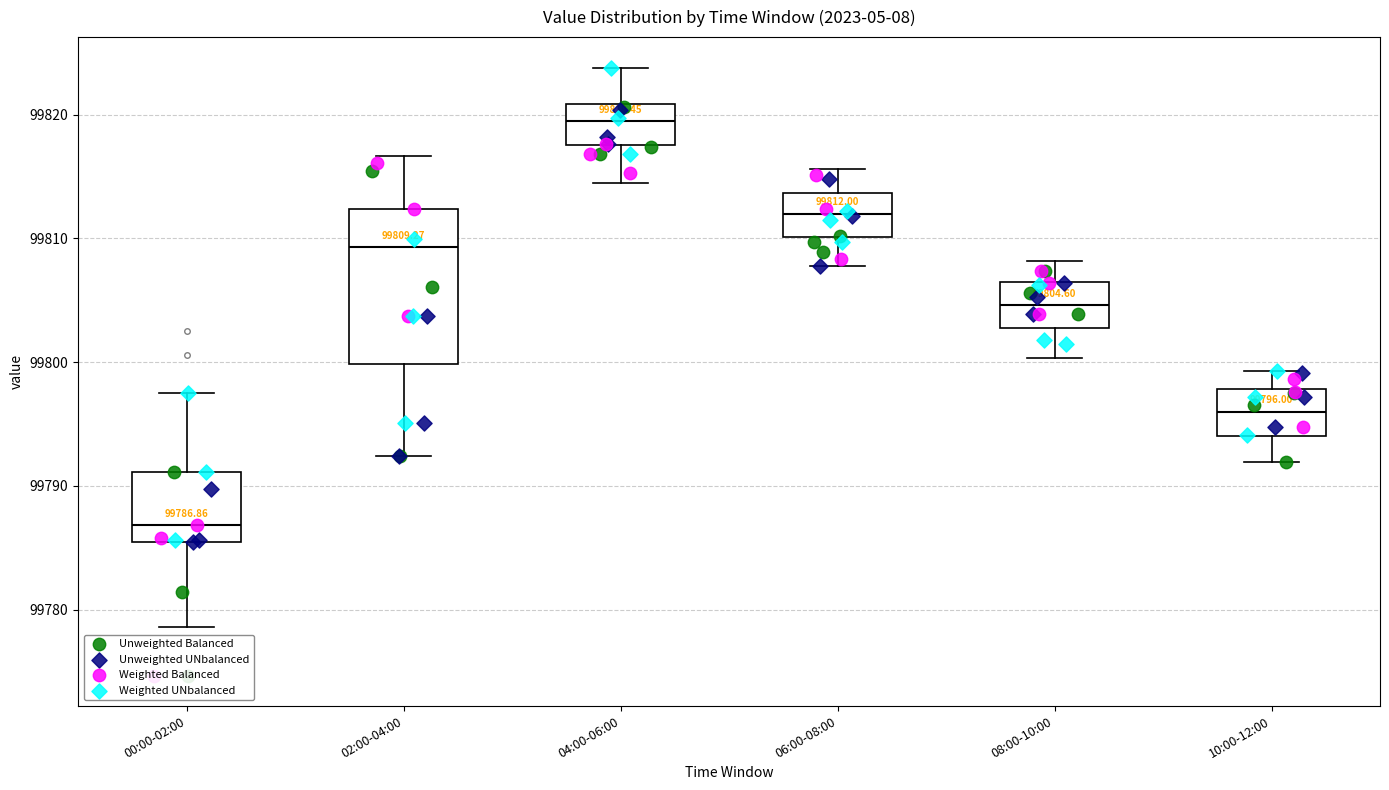

Which box has the lowest median line?

00:00-02:00